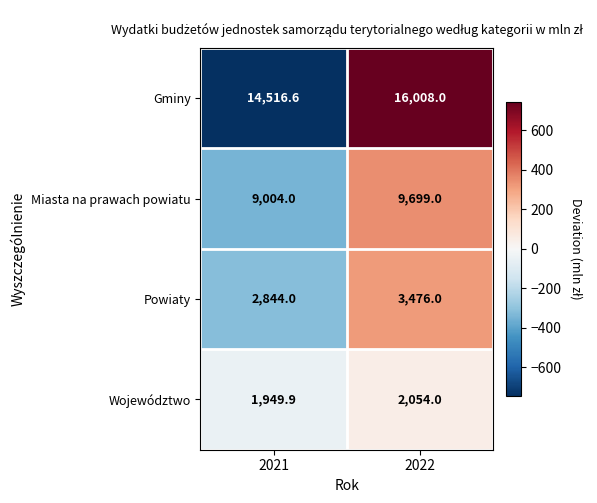

The Powiaty series shows 5872.2 at 2022. True or false?

False